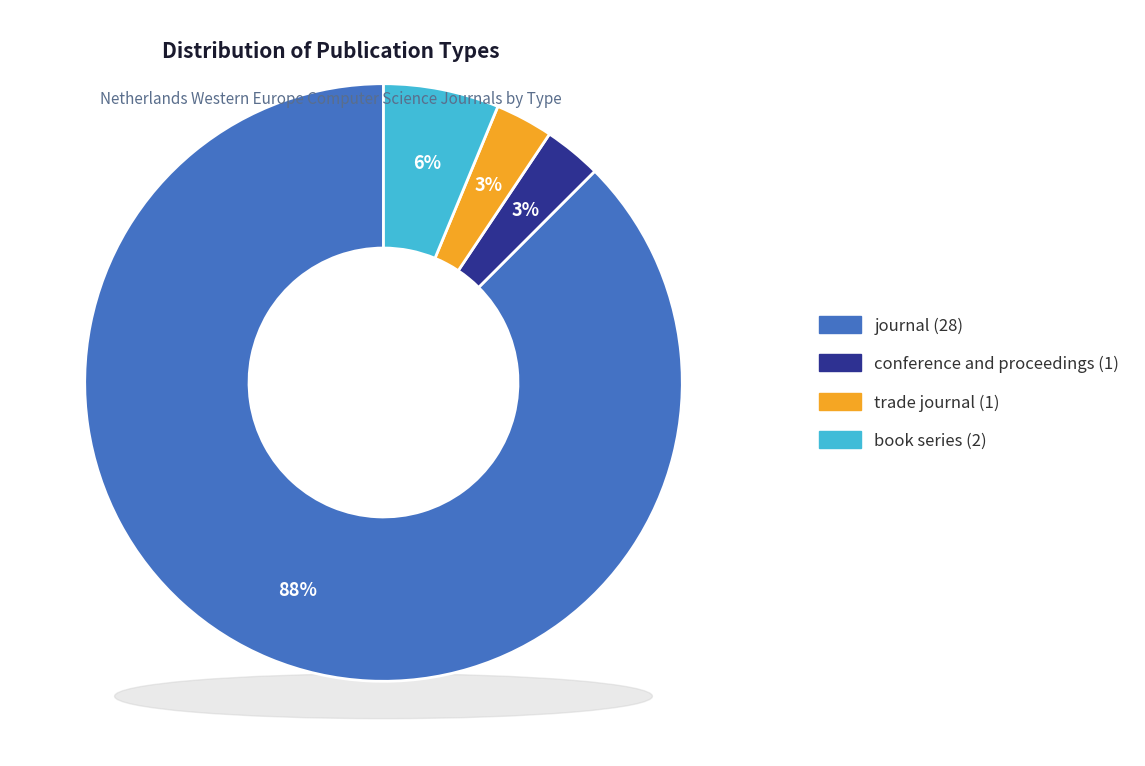

The journal slice represents 88% of the pie. True or false?

True